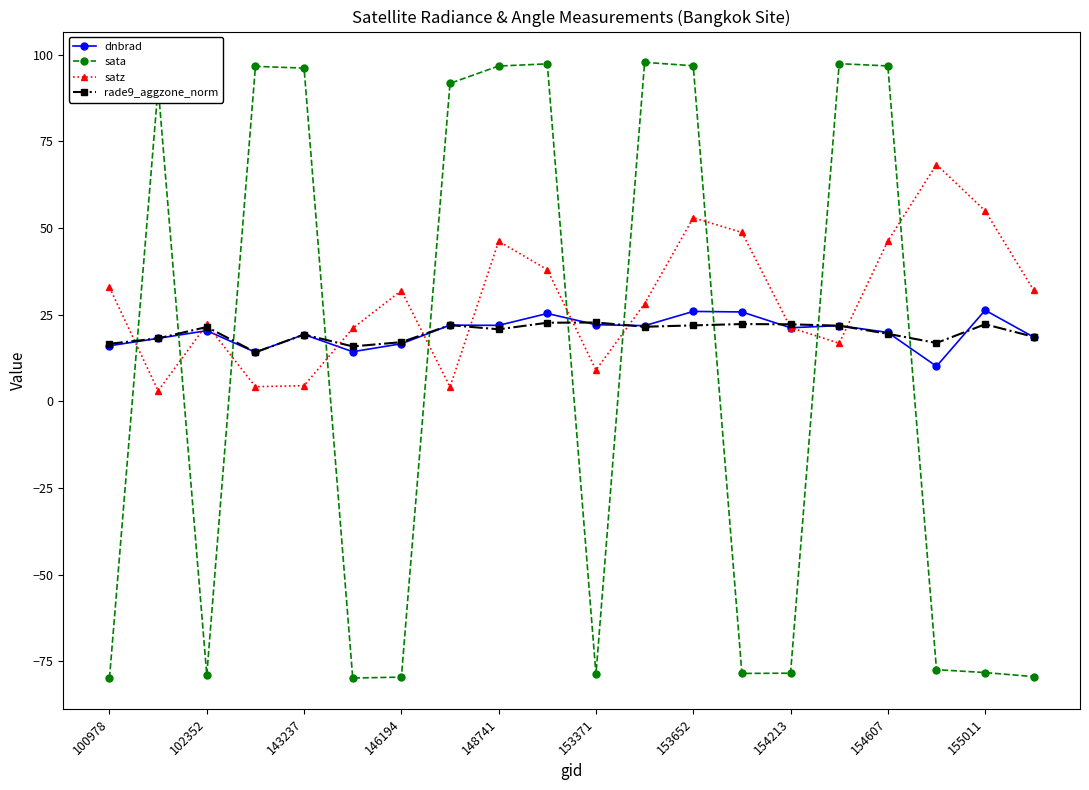

True or false: dnbrad has more than 2 points higher than both neighbors.

True